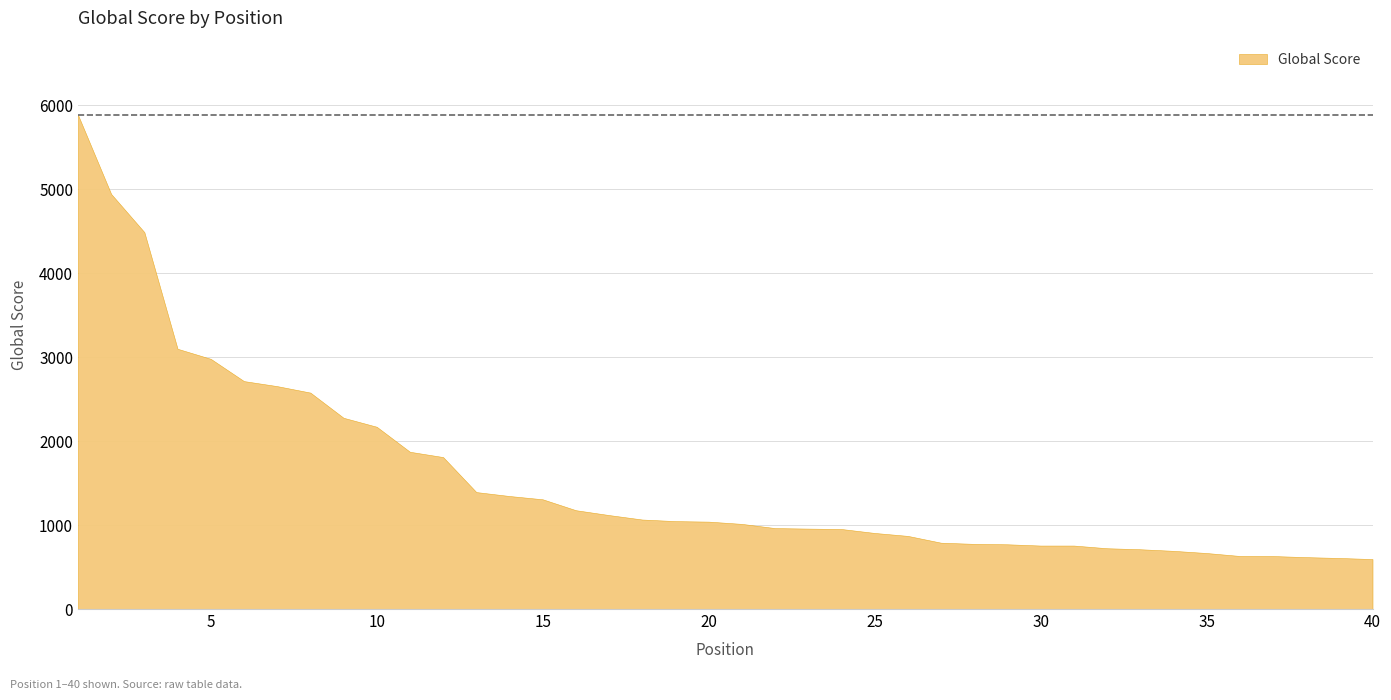

List the labels in order of value, smallest first.

40, 39, 38, 37, 36, 35, 34, 33, 32, 30, 31, 29, 28, 27, 26, 25, 24, 23, 22, 21, 20, 19, 18, 17, 16, 15, 14, 13, 12, 11, 10, 9, 8, 7, 6, 5, 4, 3, 2, 1